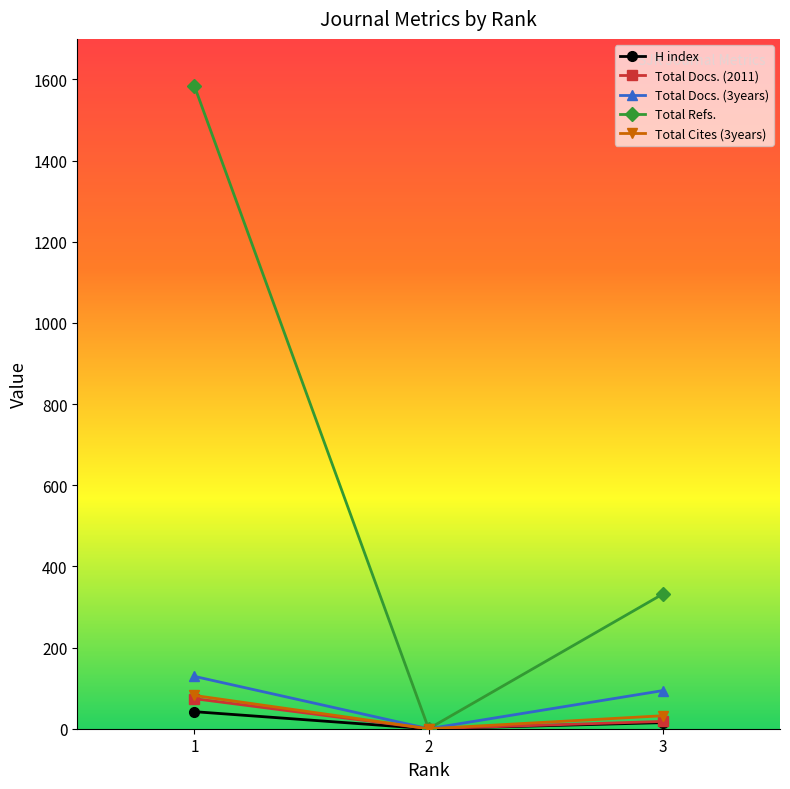

Which category has the lowest value in the Total Cites (3years) series?

2